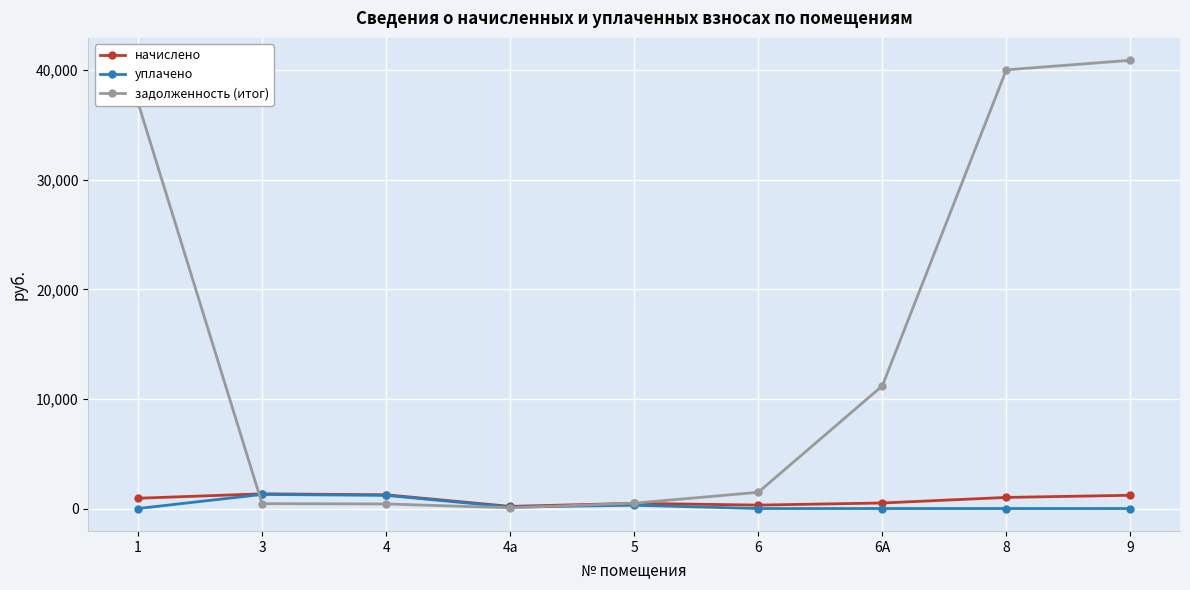

What is the difference between the second highest and minimum values in the начислено series?

1057.4